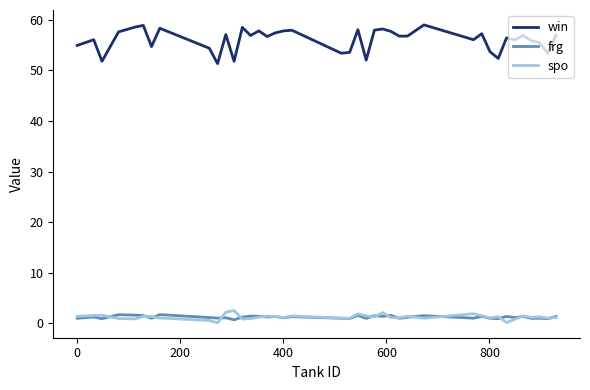

True or false: win and frg cross at least once.

False